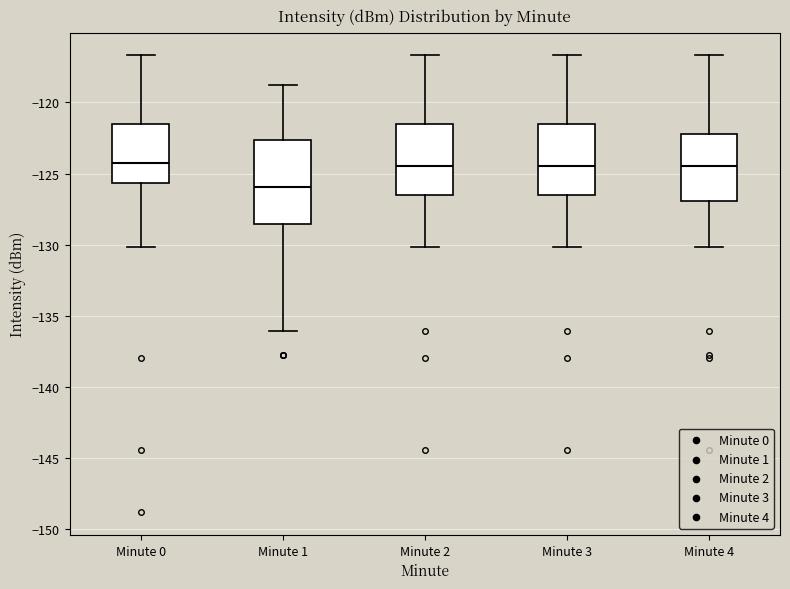

Which box's median line is the lowest?

Minute 1